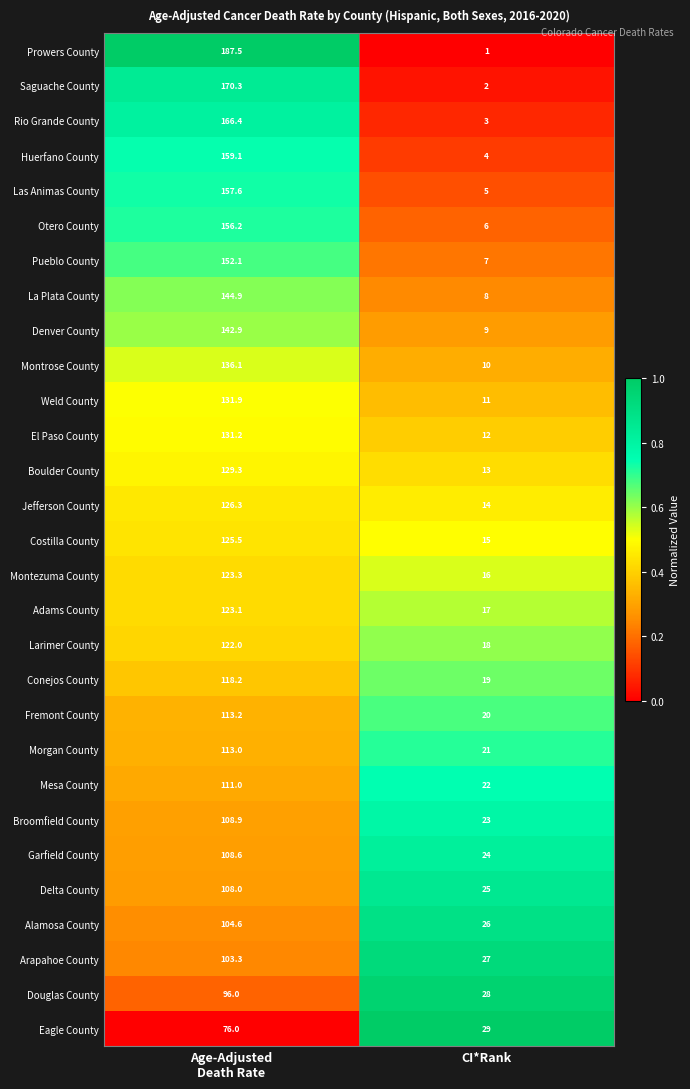

Is it true that Montezuma County equals 5.1 at CI*Rank?

False